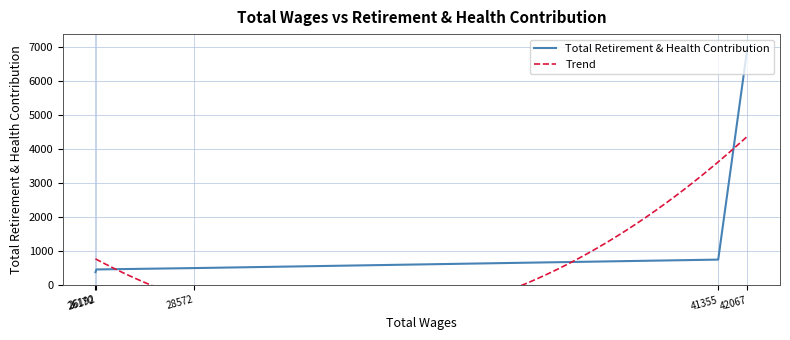

Reading left to right, what are all the values shown in this chart?

42067=6964	41355=746	28572=497	26192=457	26170=377